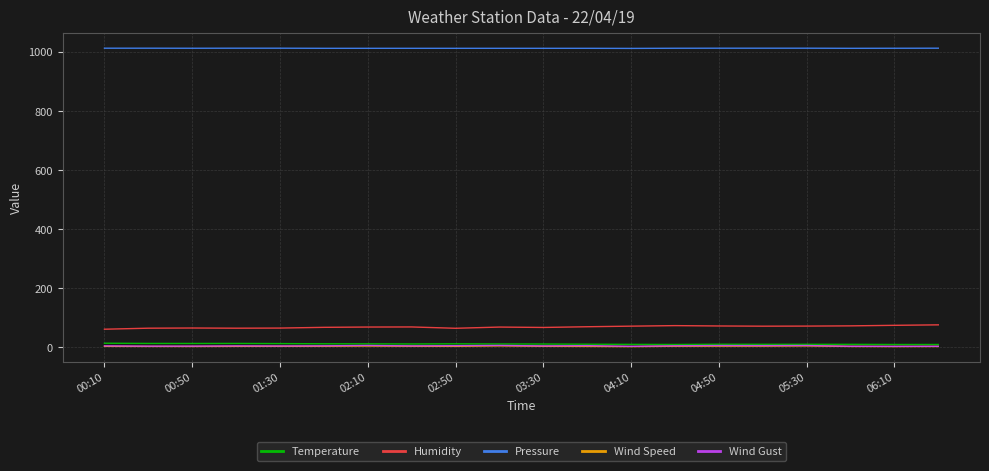

What are all the series names shown in the legend?

Temperature, Humidity, Pressure, Wind Speed, Wind Gust